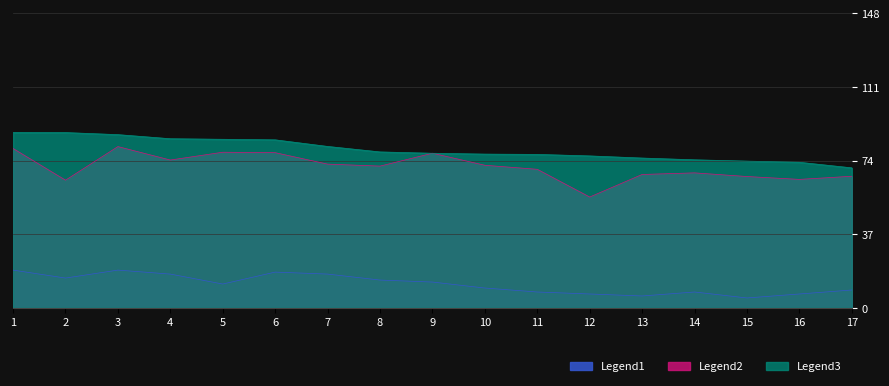

What is the approximate value of Average Speed at 16?

64.6